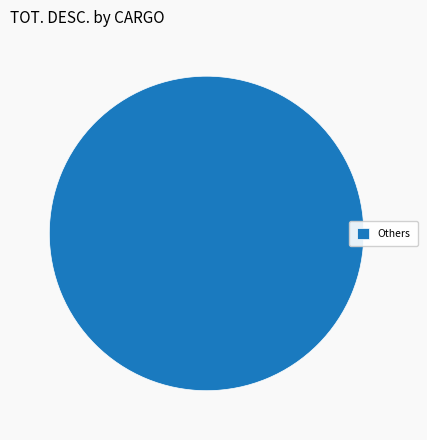

Is there a majority slice in this chart?

Yes